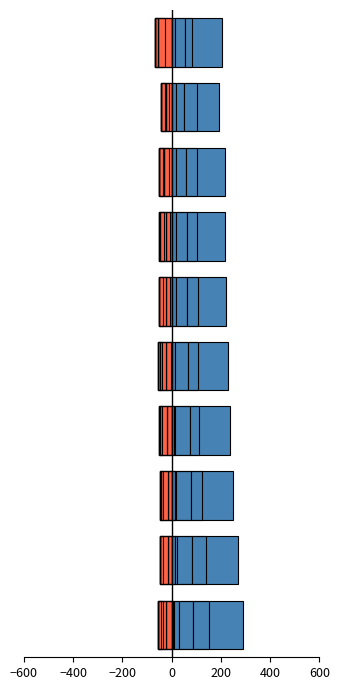

Which series has the largest total across all categories?

Jun